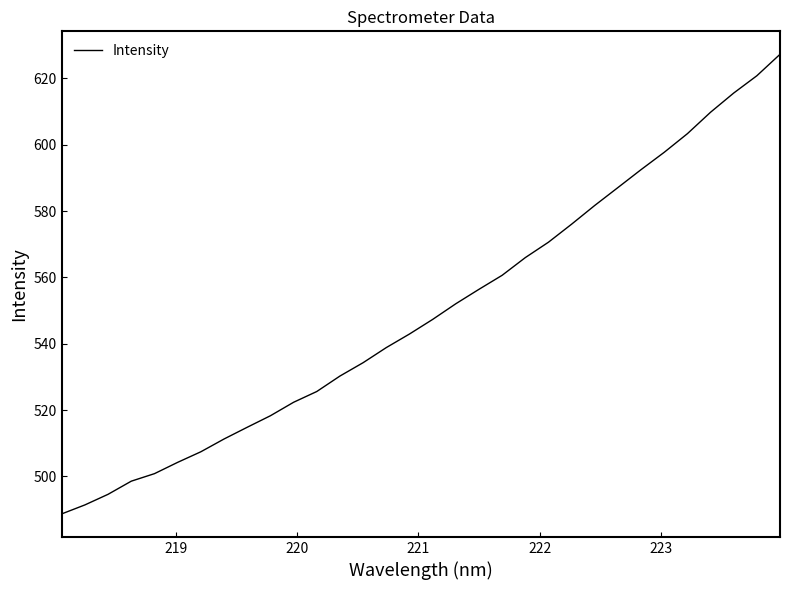

What is the difference between the second highest and minimum values?

132.1